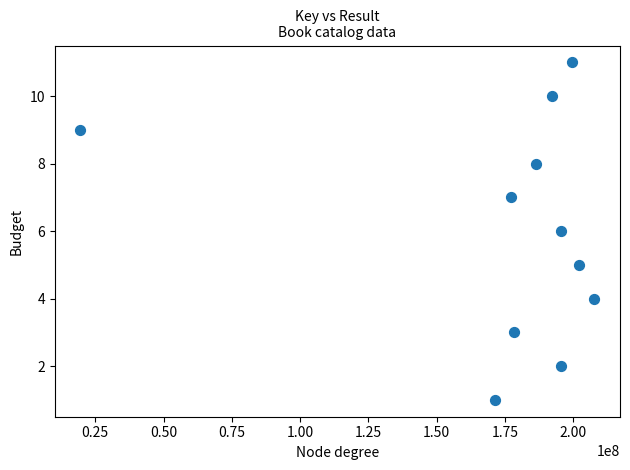

What is the range of X values (max minus min)?

188191733